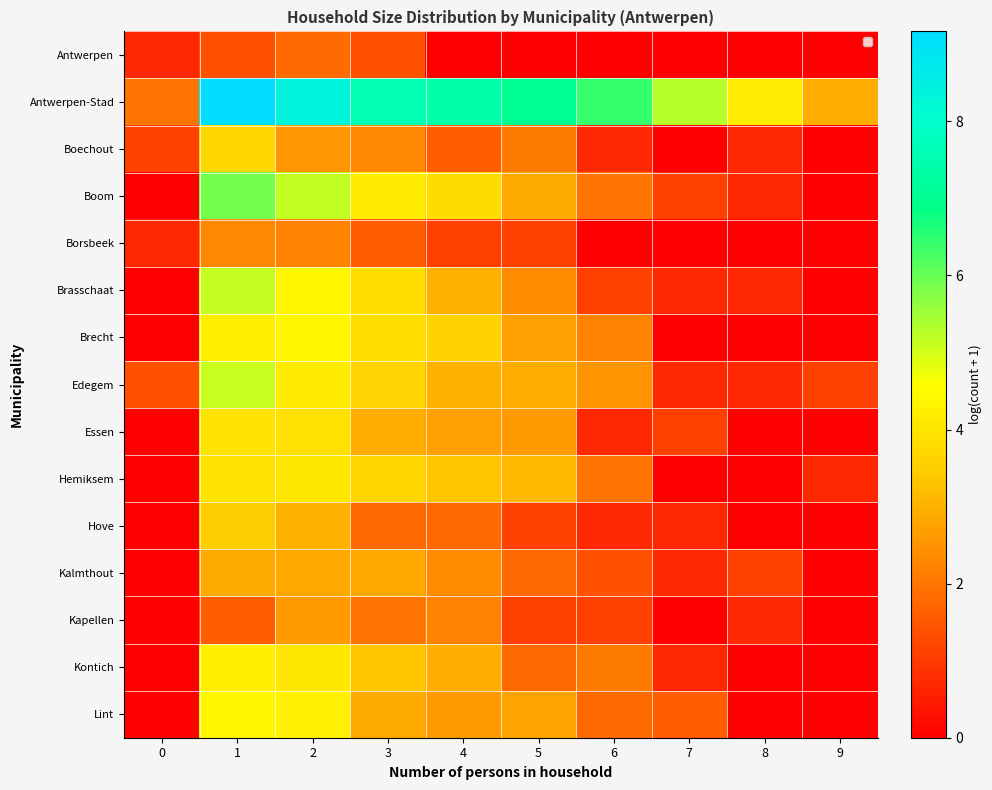

At which category does the chart reach its minimum across all series?

4